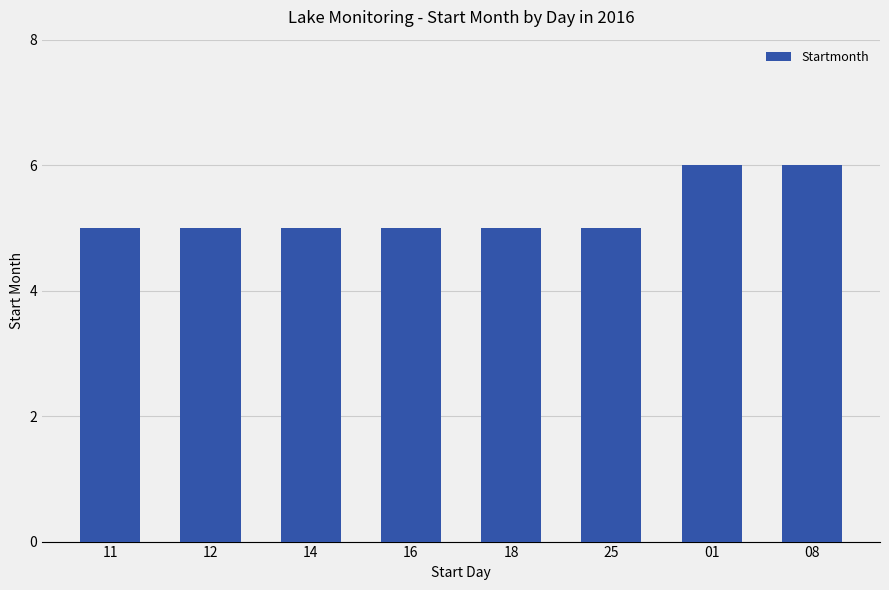

True or false: the data shows 6 at 08.

True